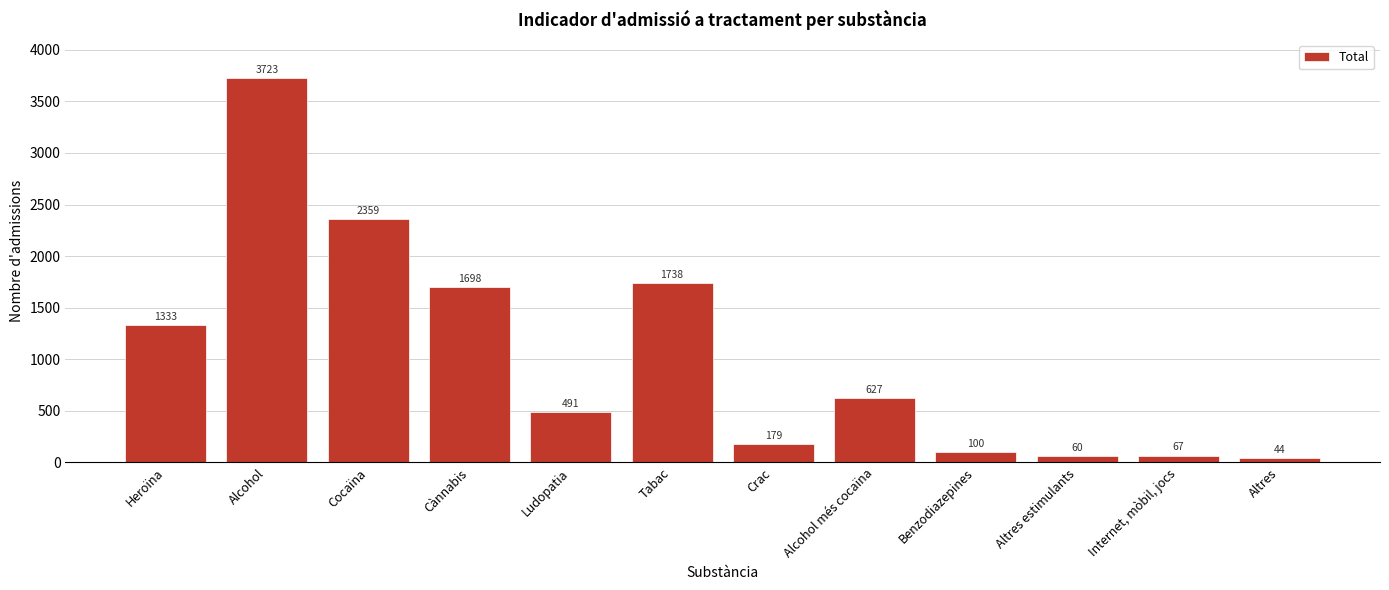

Reading left to right, transcribe all the data shown in this chart.

Heroïna=1333	Alcohol=3723	Cocaïna=2359	Cànnabis=1698	Ludopatia=491	Tabac=1738	Crac=179	Alcohol més cocaïna=627	Benzodiazepines=100	Altres estimulants=60	Internet, mòbil, jocs=67	Altres=44